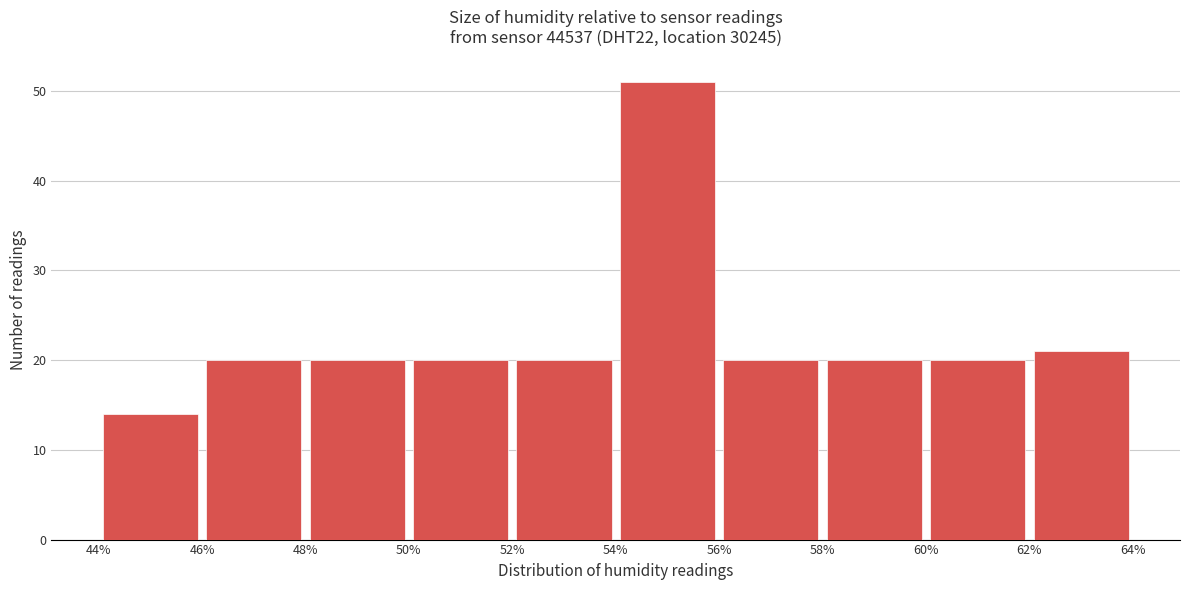

What is the height of the bar covering 58% to 60% on the x-axis? The values are not printed on the chart, so give them approximately, as read against the axis.

20